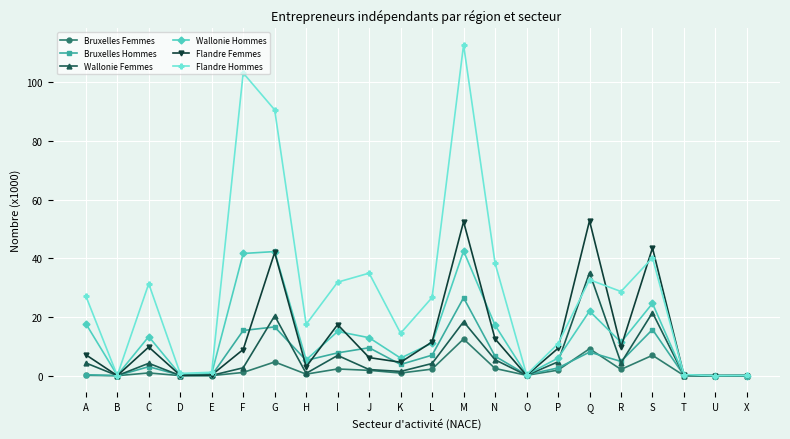

What is the difference between the Wallonie Femmes values at U and J?

2.1